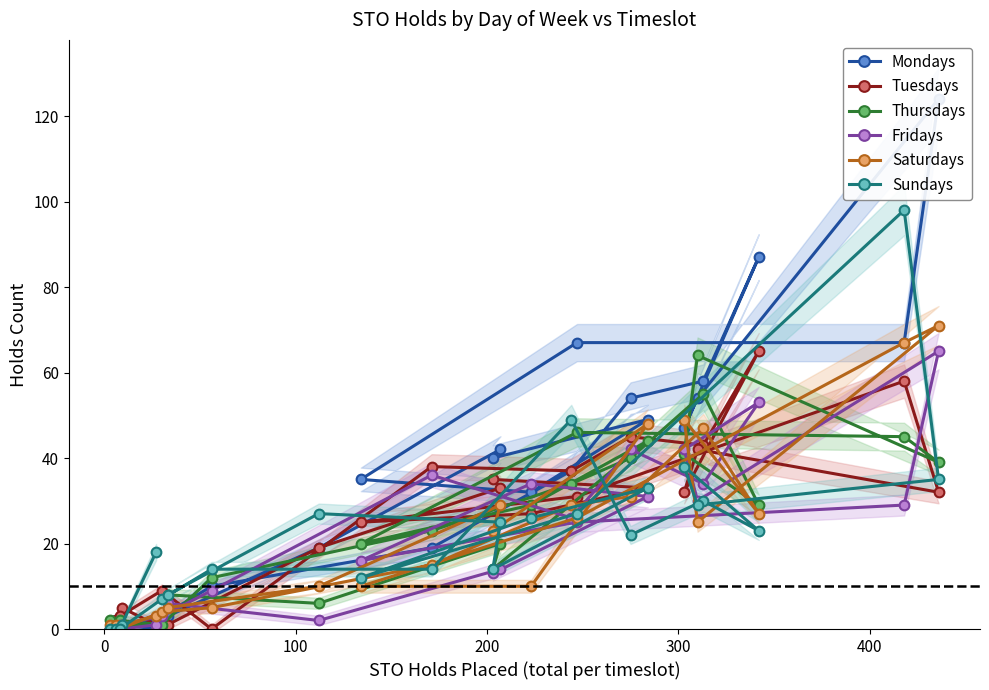

What is the highest value of the Thursdays series?

64